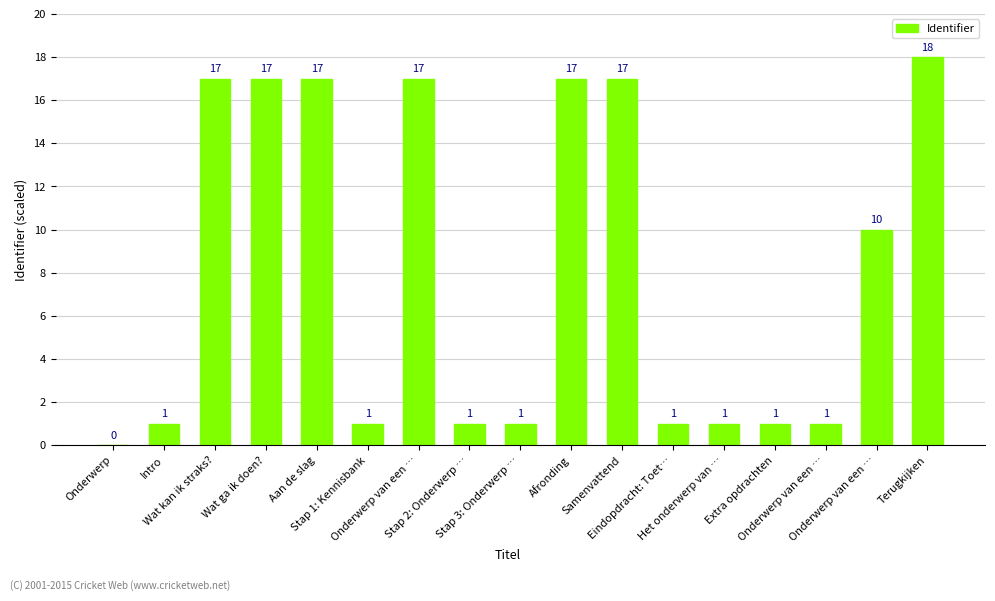

How many data points does each series have?

17